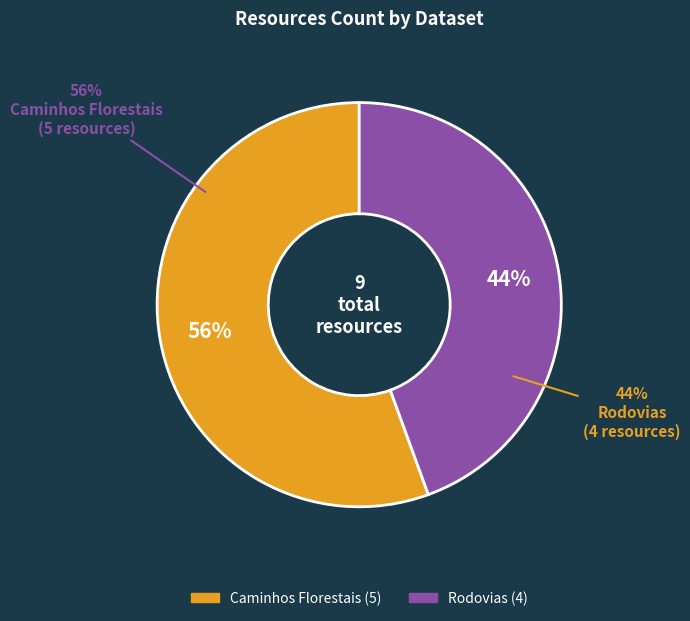

To the nearest percent, what is the average slice percentage?

50%